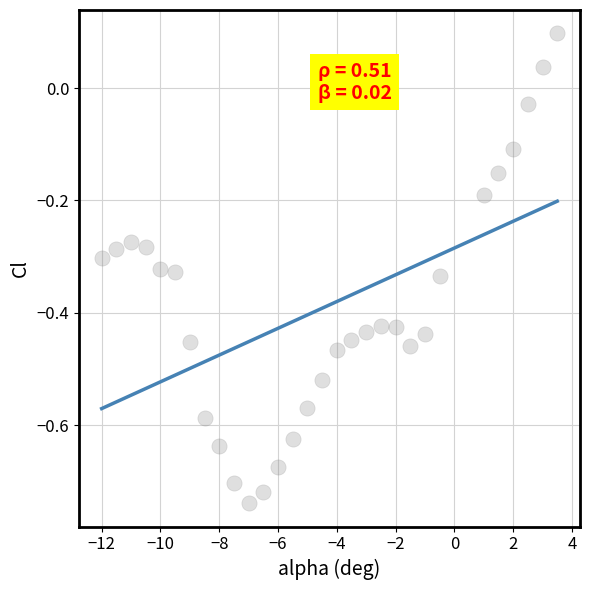

What is the range of Y values (max minus min)?

0.8